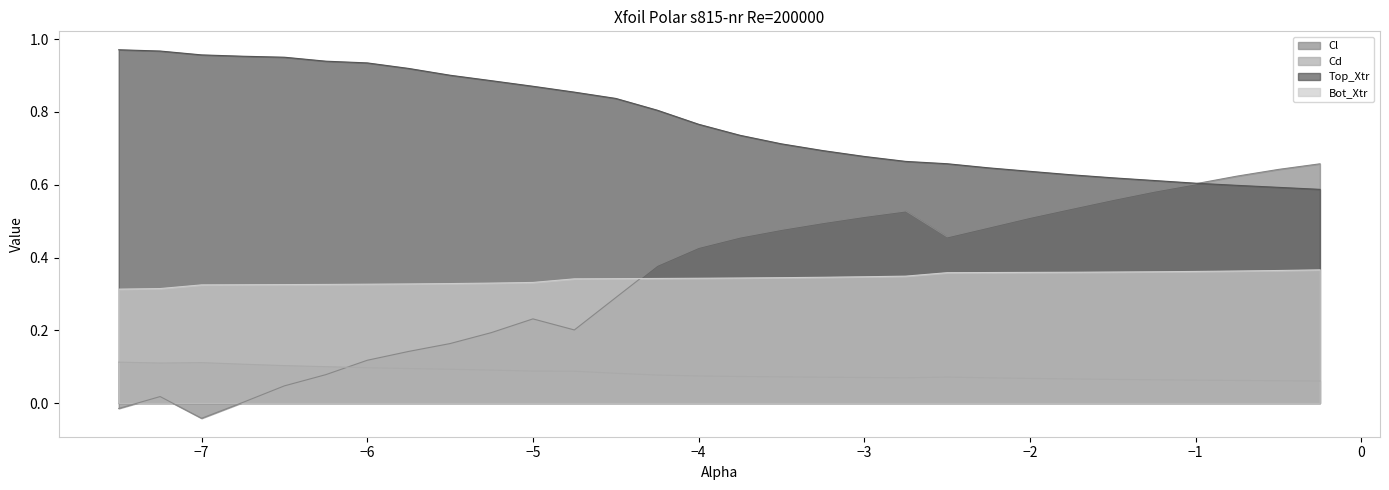

True or false: Top_Xtr and Bot_Xtr intersect in this chart.

False